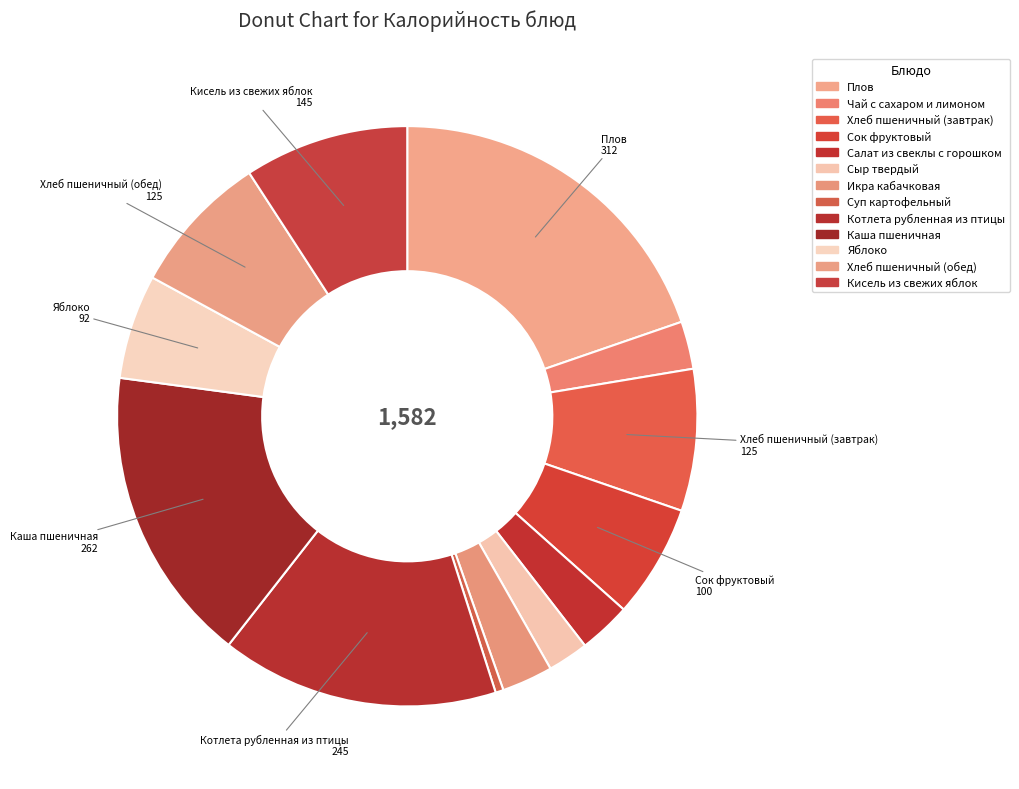

Does Яблоко account for over 50% of the chart?

No